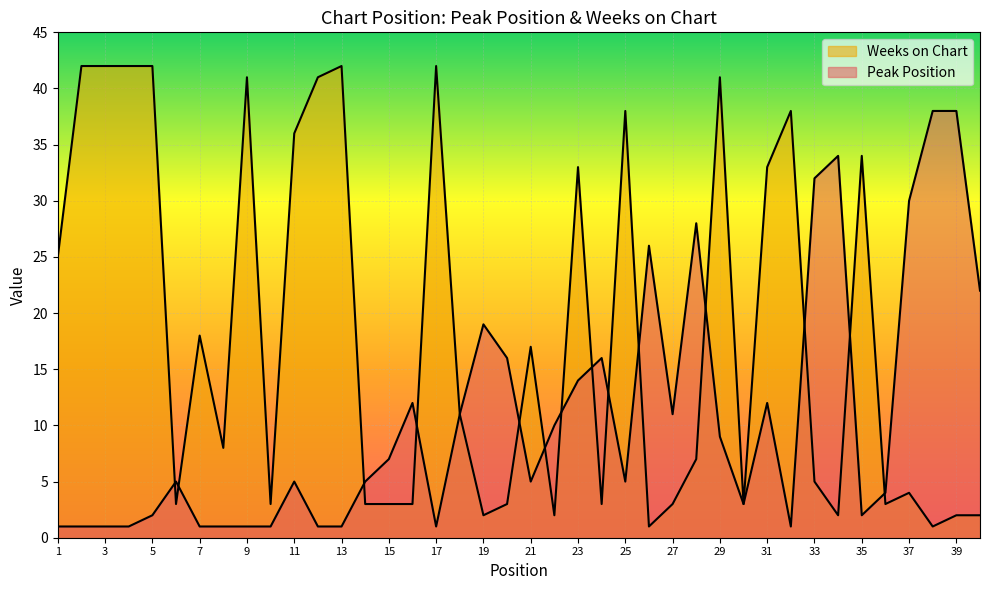

Is the value of Peak Position at 20 greater than the value of Weeks on Chart at 16?

Yes